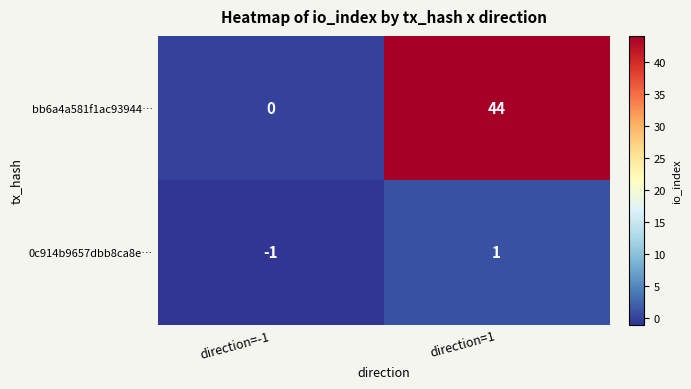

List the labels in order of 0c914b9657dbb8ca8e… value, smallest first.

direction=-1, direction=1